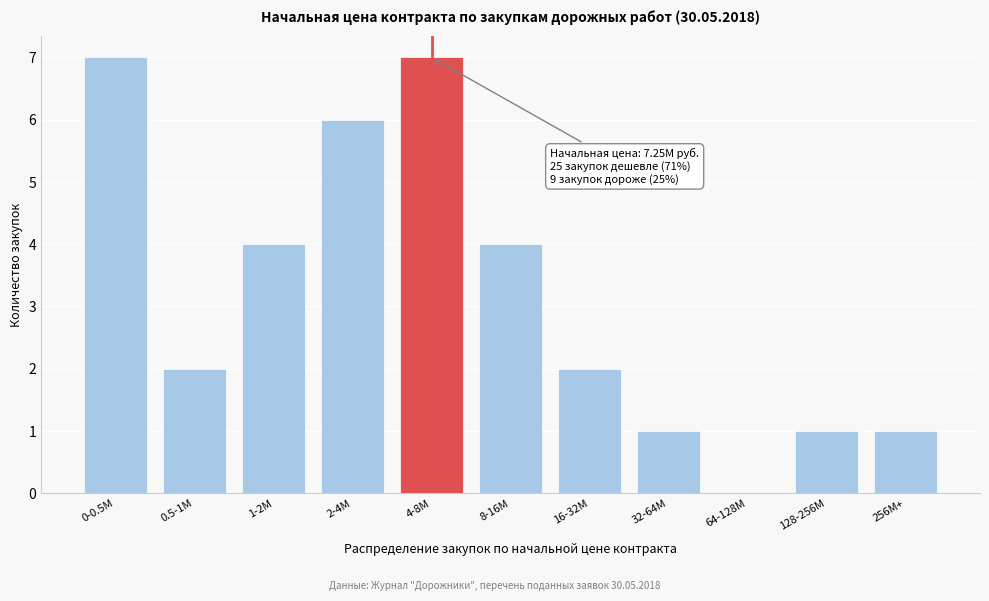

Reading right to left, list all the values displayed in this chart.

256M+=1	128-256M=1	64-128M=0	32-64M=1	16-32M=2	8-16M=4	4-8M=7	2-4M=6	1-2M=4	0.5-1M=2	0-0.5M=7